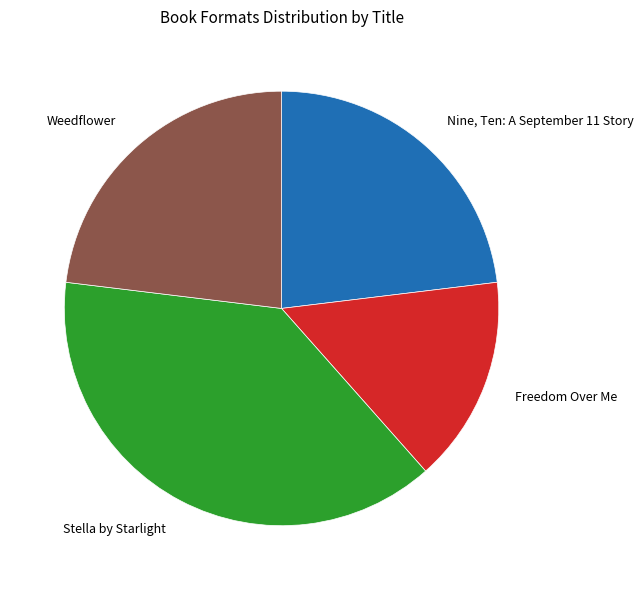

Do Weedflower and Stella by Starlight together represent more than half of the pie?

Yes